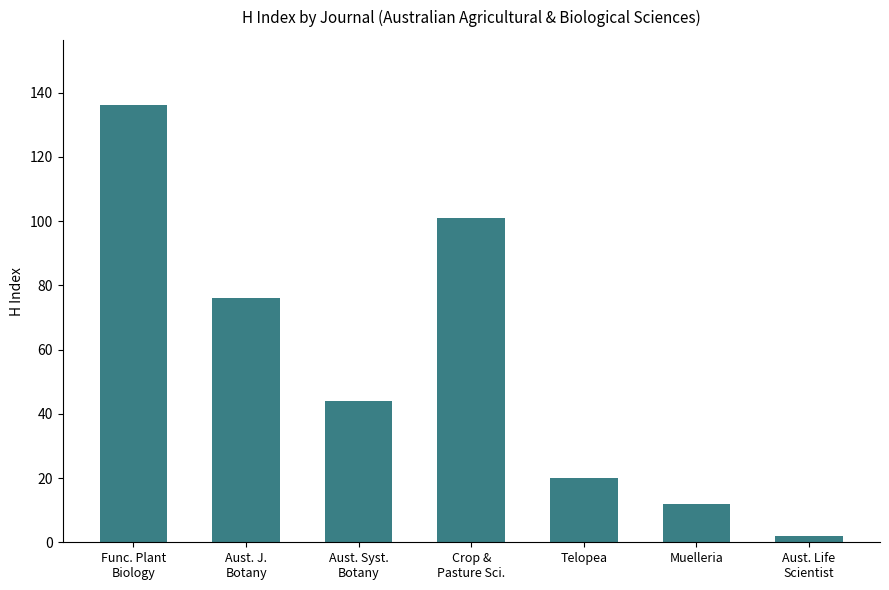

What is the sum of the values at Aust. Life
Scientist and Func. Plant
Biology?

138